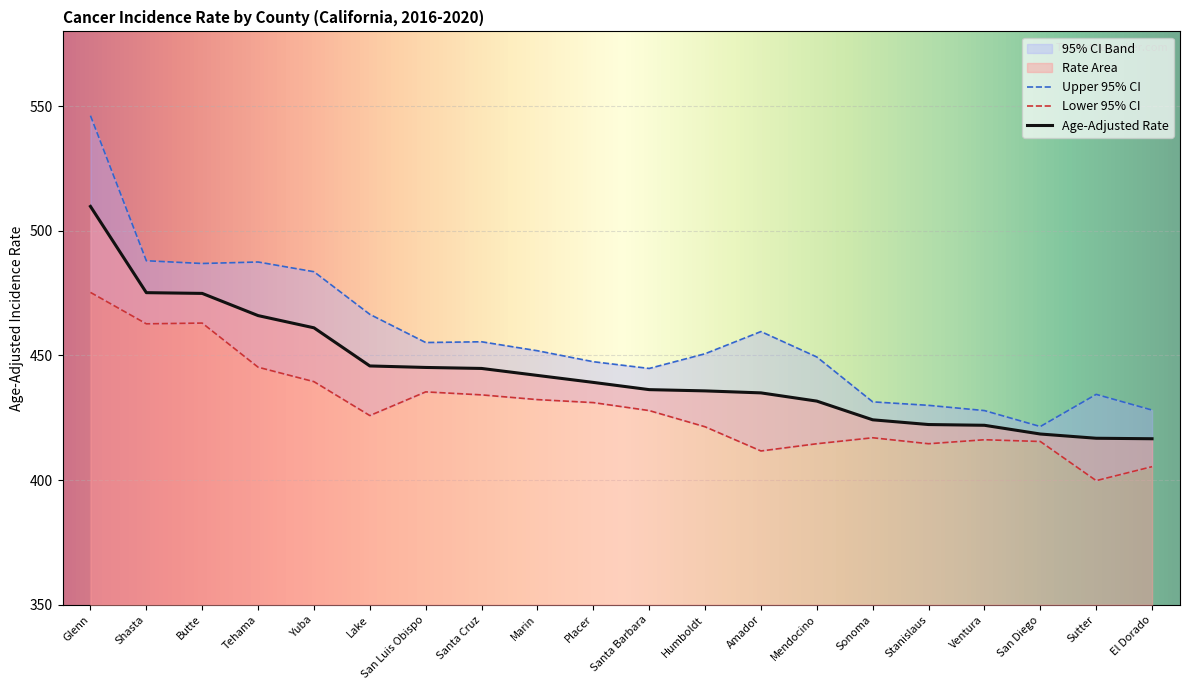

List the labels in order of Lower 95% CI value, smallest first.

Sutter, El Dorado, Amador, Mendocino, Stanislaus, San Diego, Ventura, Sonoma, Humboldt, Lake, Santa Barbara, Placer, Marin, Santa Cruz, San Luis Obispo, Yuba, Tehama, Shasta, Butte, Glenn